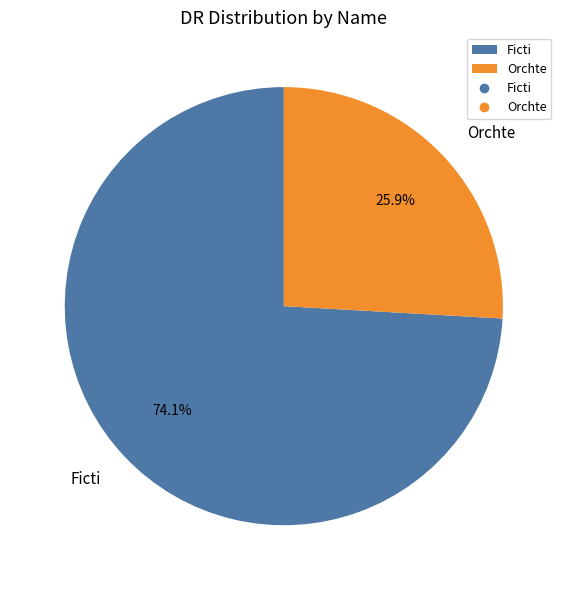

Which category has the biggest portion of the pie?

Ficti